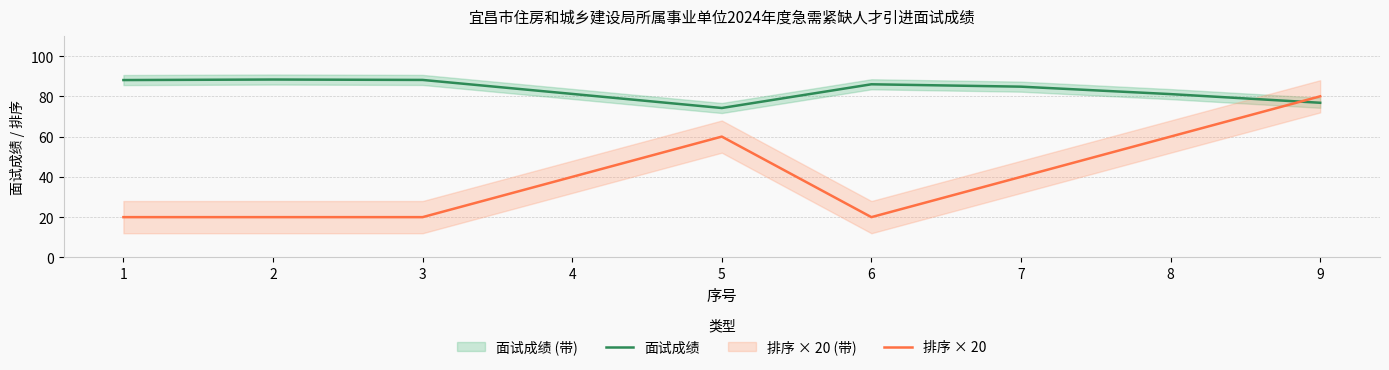

How many interior local peaks does the 排序 × 20 series have?

1